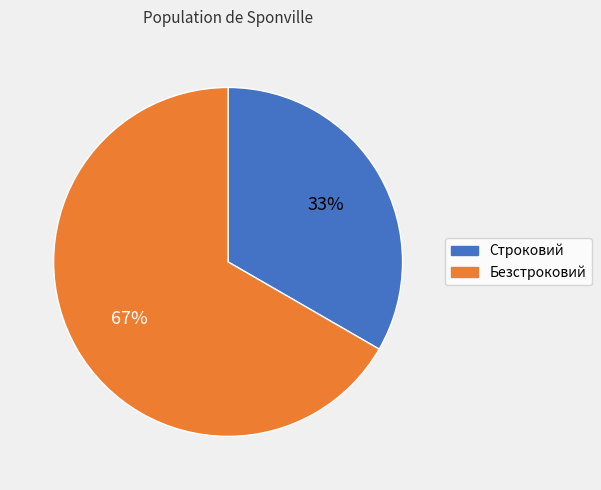

Approximately how many times larger is the value at Строковий compared to Безстроковий?

0.5